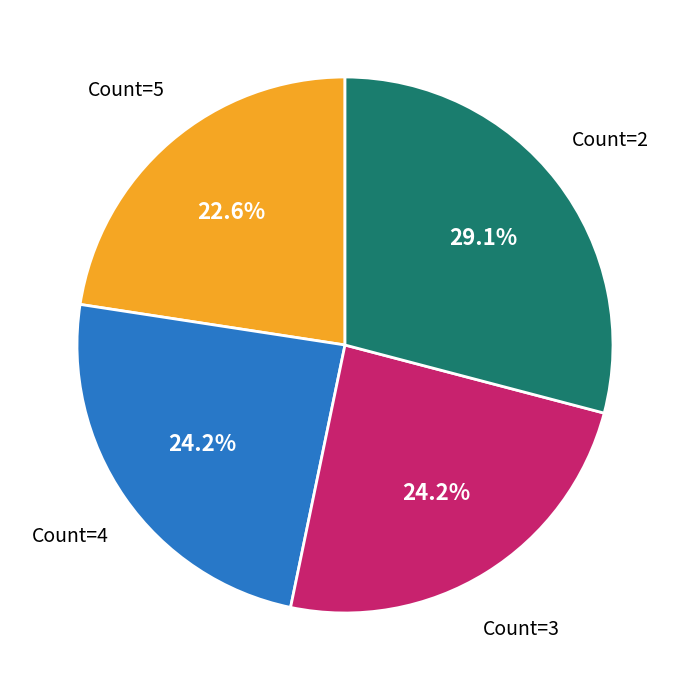

Does any single category account for the majority?

No